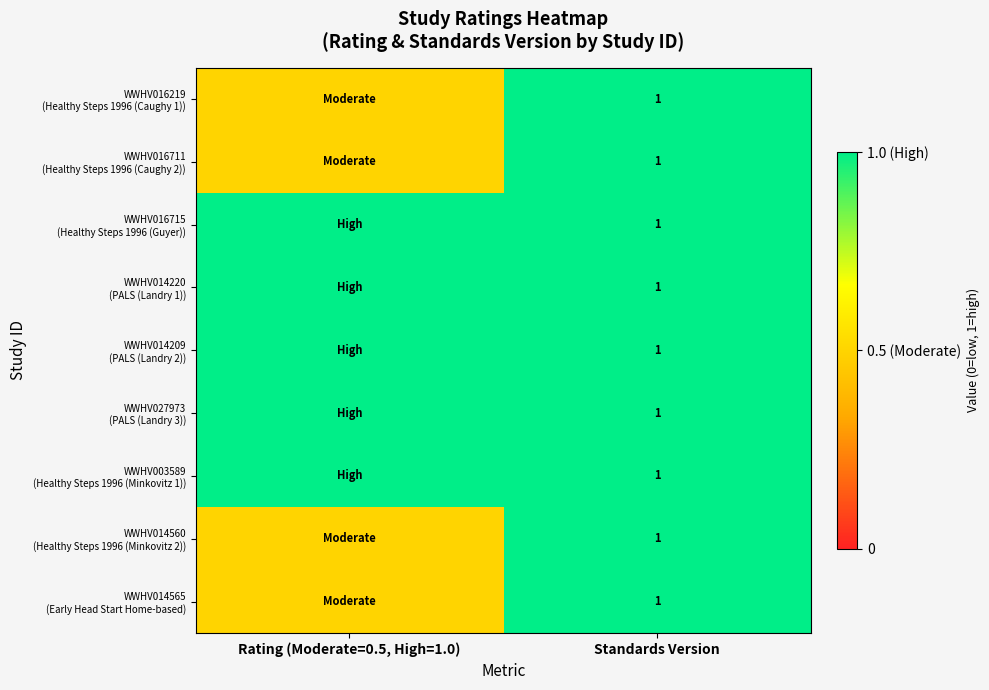

What is the total value across all series at Standards Version?

9.0